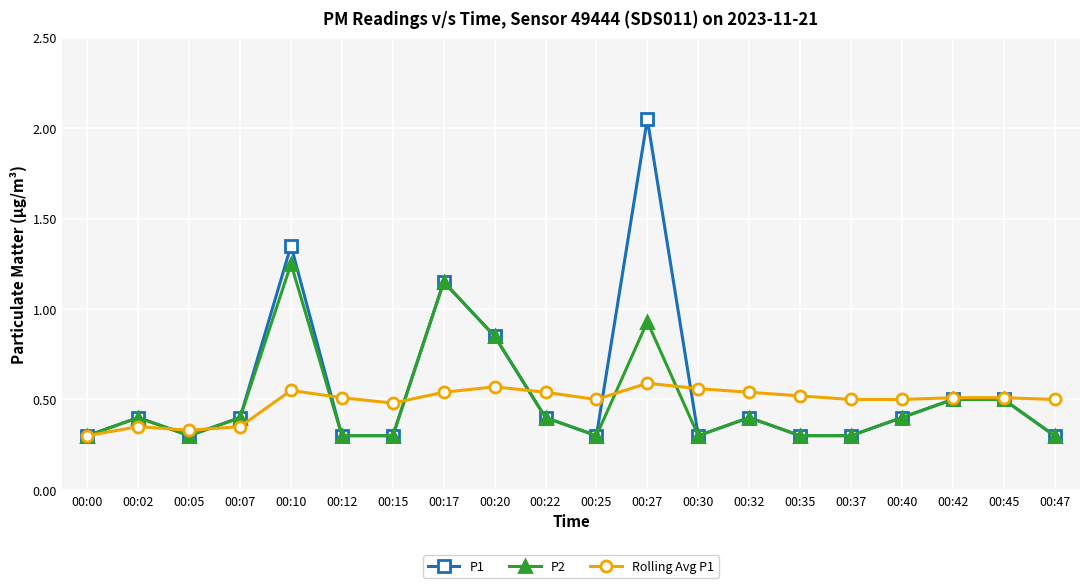

What is the difference between the highest and lowest values at 00:22?

0.1